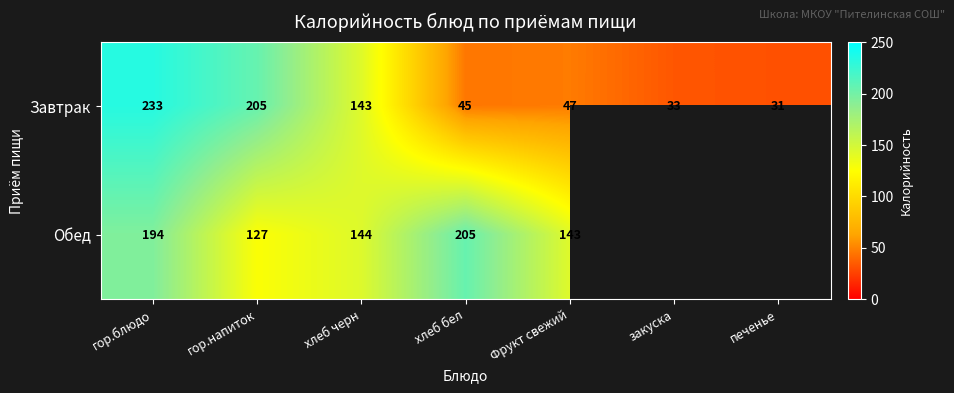

Which category has the highest value in the Завтрак series?

гор.блюдо